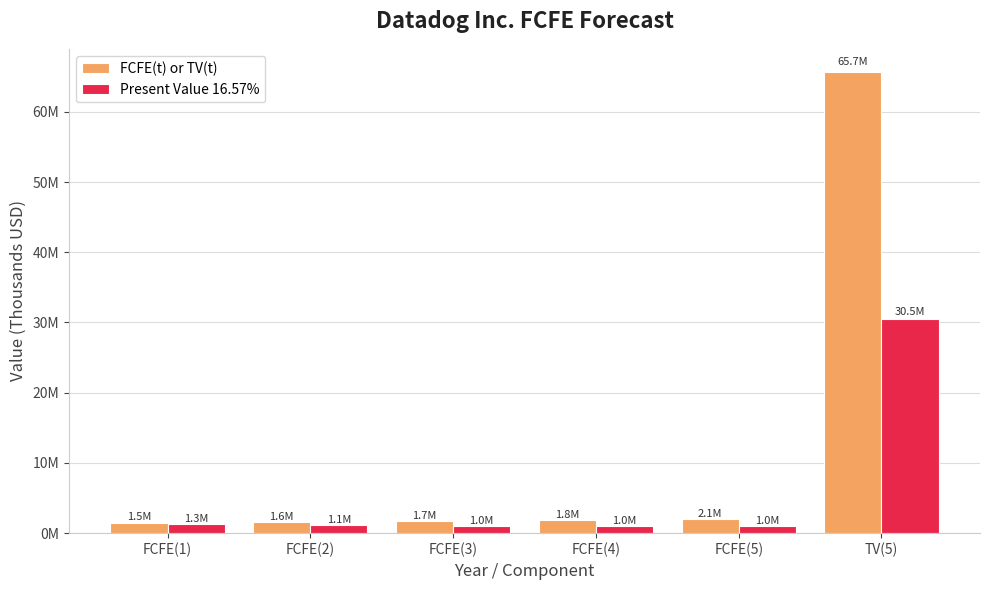

At how many categories does at least one series exceed 9695347?

1